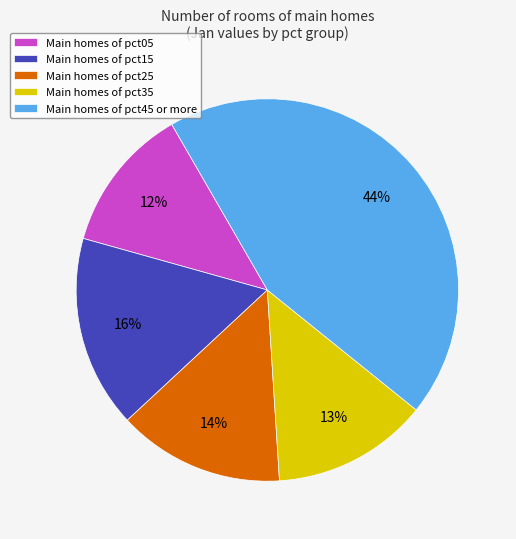

Rank the categories by value from highest to lowest.

Main homes of pct45 or more, Main homes of pct15, Main homes of pct25, Main homes of pct35, Main homes of pct05